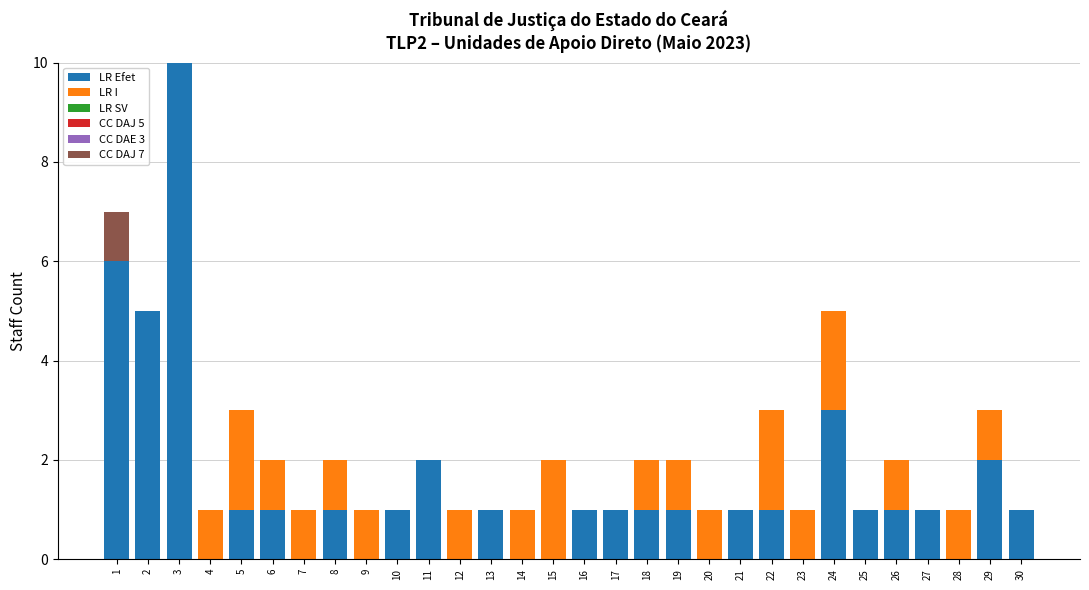

The LR Efet series shows 3 at 4. True or false?

False